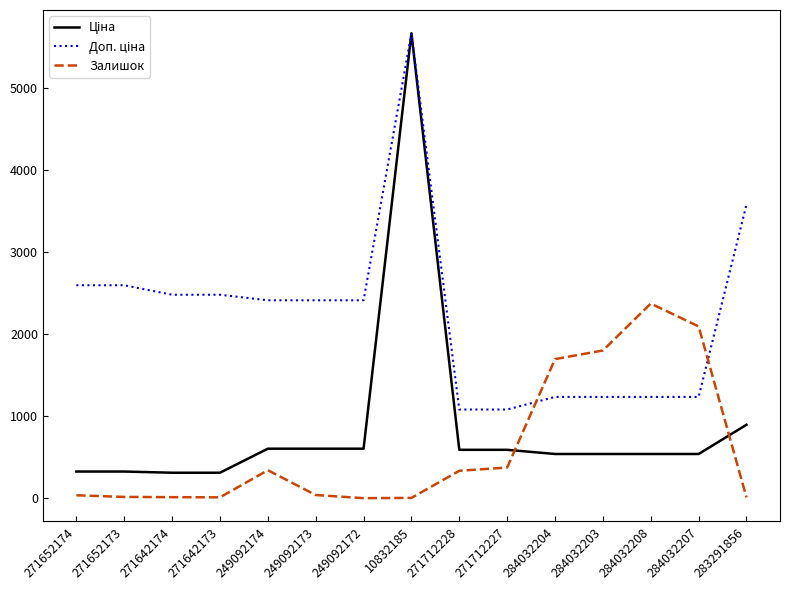

Is it true that Залишок equals 2096.0 at 284032207?

True